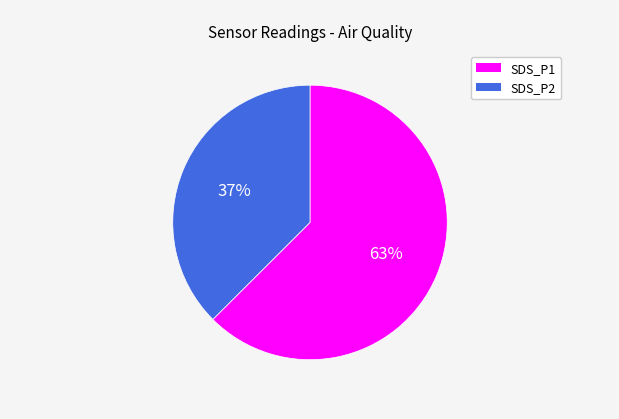

Which category has the biggest portion of the pie?

SDS_P1